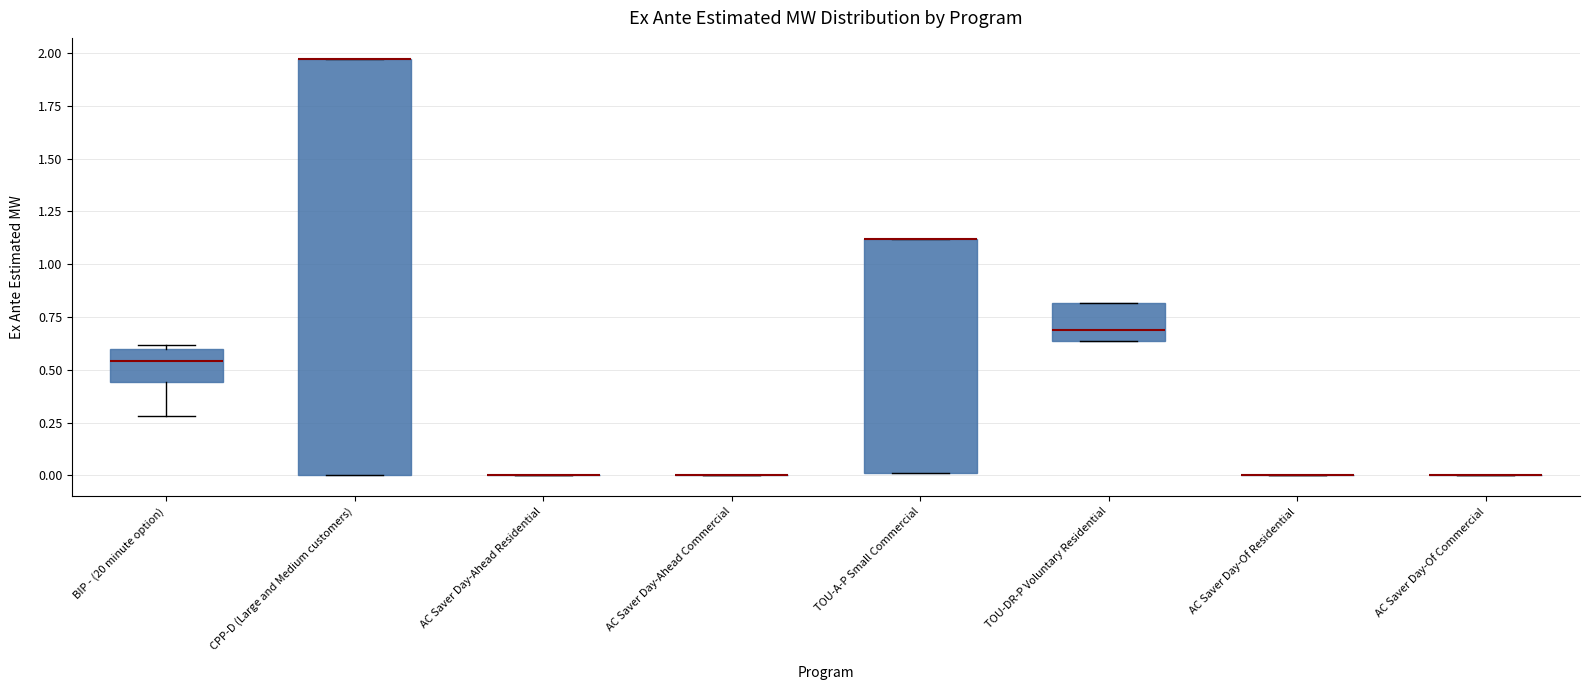

Comparing the boxes themselves (not the whiskers), which one is the tallest?

CPP-D (Large and Medium customers)